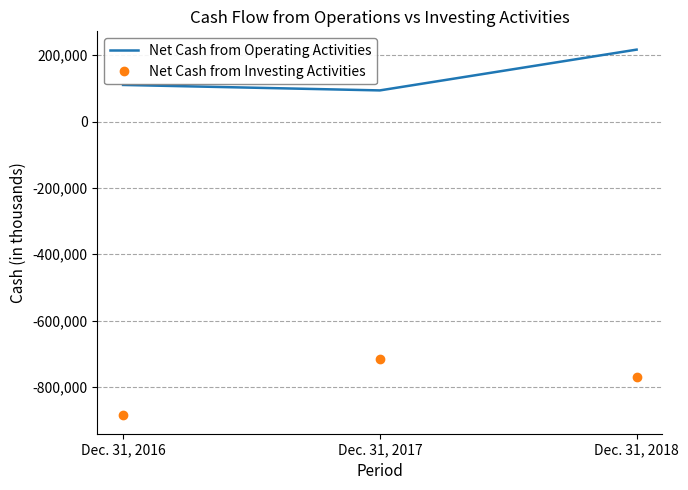

How many categories are shown in the chart?

3